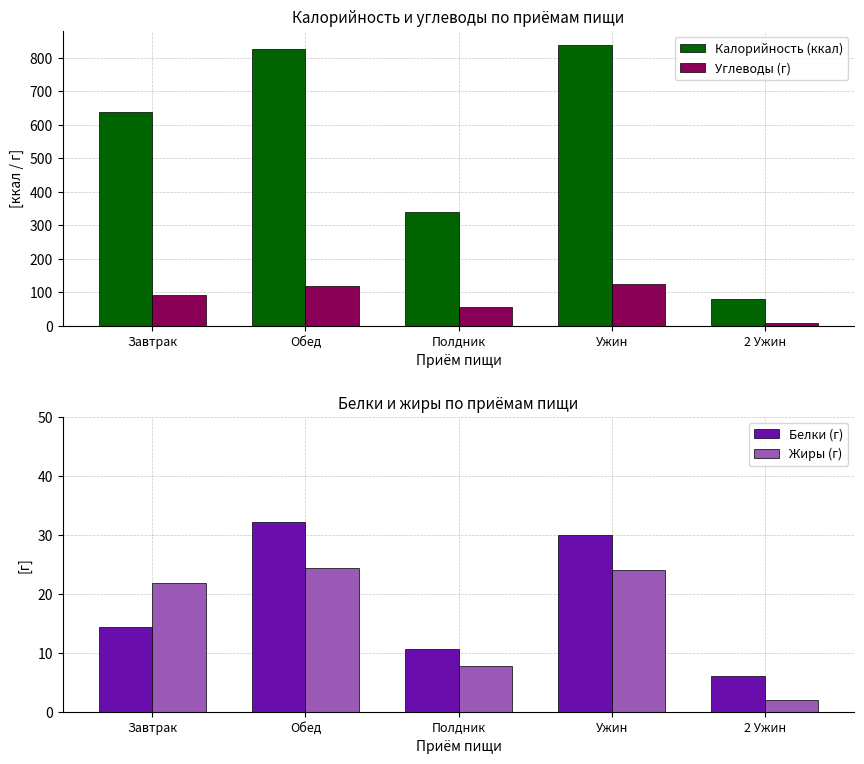

What is the average value of the Жиры (г) series?

16.1